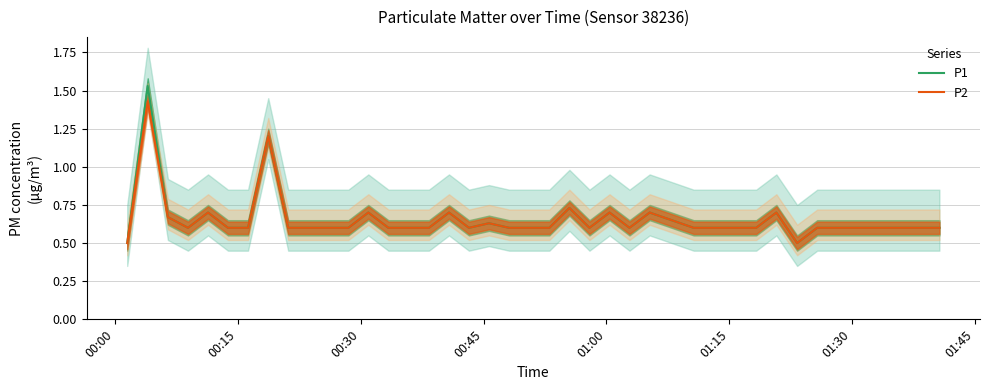

What is the minimum value shown in the chart?

0.5